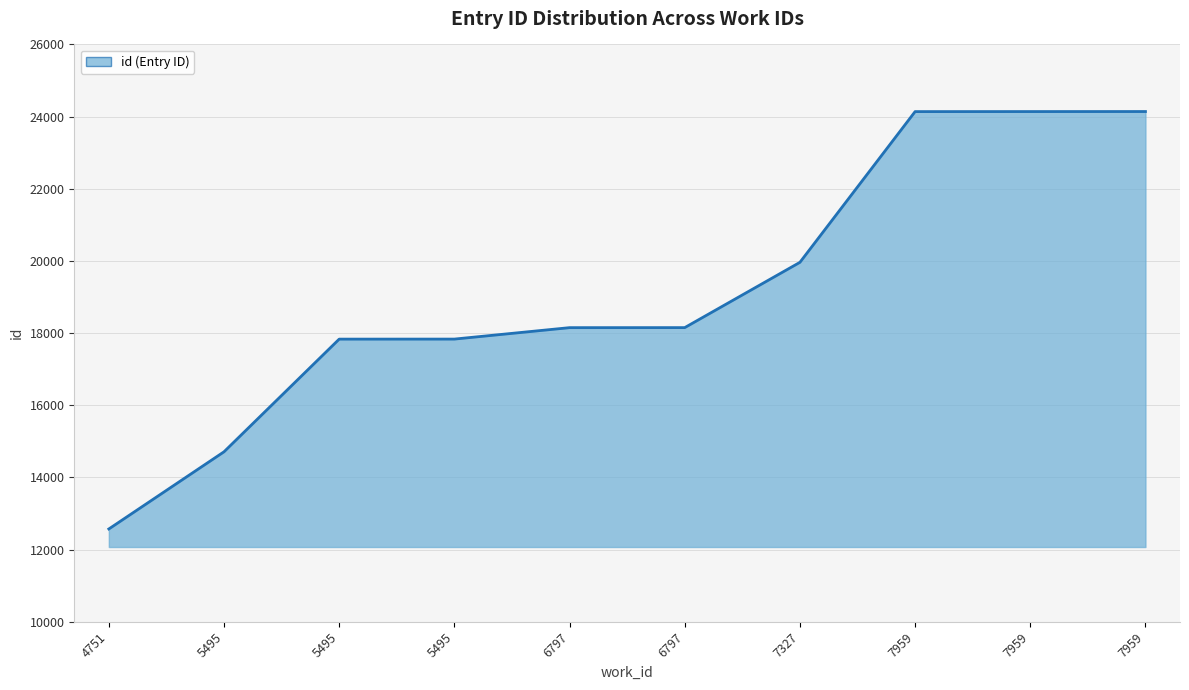

Reading left to right, what are all the values shown in this chart?

12573	14712	17834	17835	18152	18153	19962	24139	24140	24141